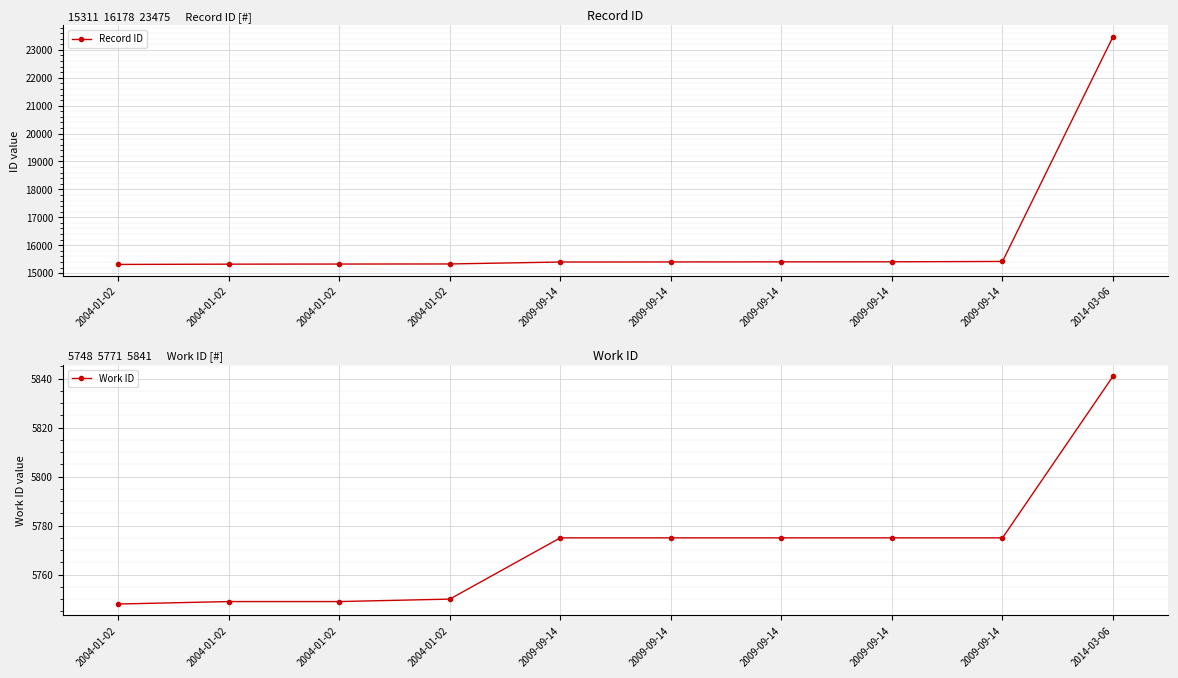

Reading left to right, transcribe all the data shown in this chart.

Record ID: 15311	15321	15325	15328	15397	15400	15403	15405	15418	23475
Work ID: 5748	5749	5749	5750	5775	5775	5775	5775	5775	5841